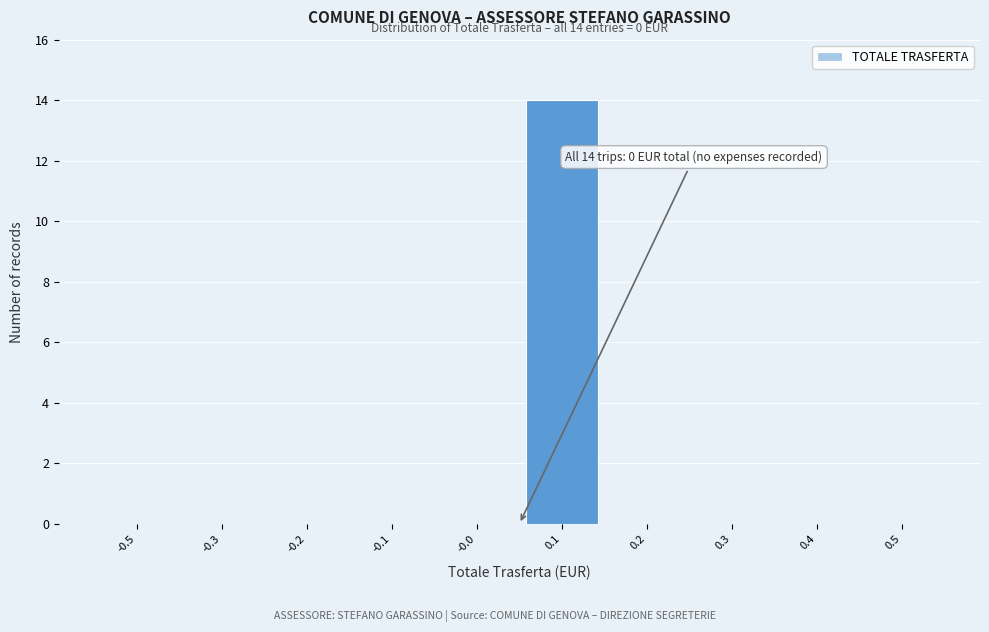

Reading left to right, what are all the values shown in this chart?

-0.5=0	-0.3=0	-0.2=0	-0.1=0	-0.0=0	0.1=14	0.2=0	0.3=0	0.4=0	0.5=0